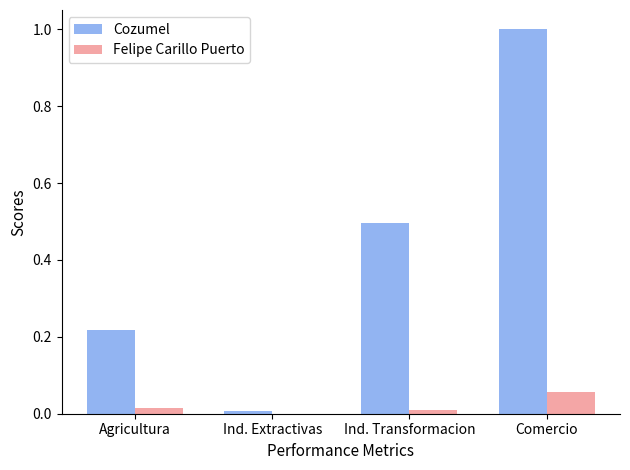

Is the value of Cozumel at Agricultura greater than the value of Felipe Carillo Puerto at Ind. Transformacion?

Yes